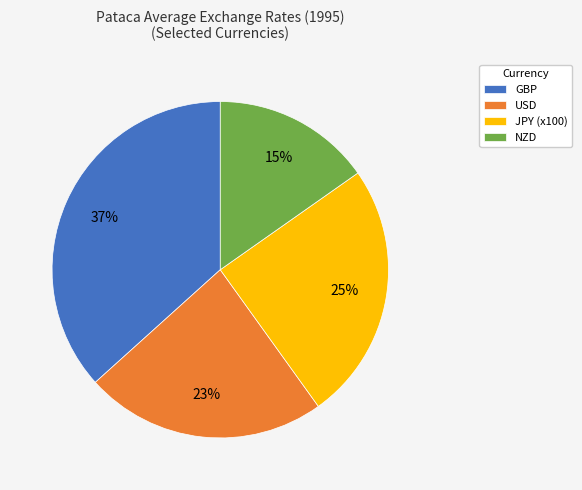

To the nearest percent, what is the average slice percentage?

25%